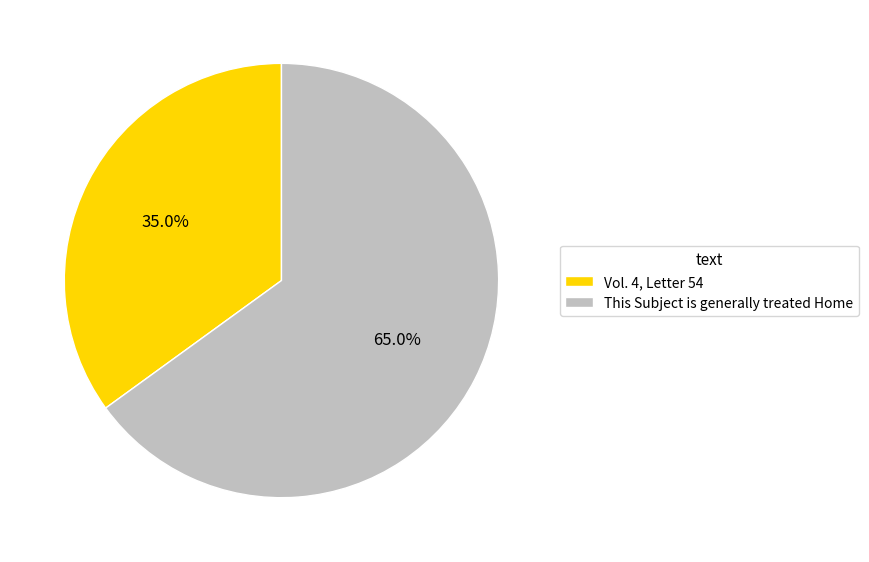

Combined, do This Subject is generally treated Home and Vol. 4, Letter 54 account for over 50%?

Yes